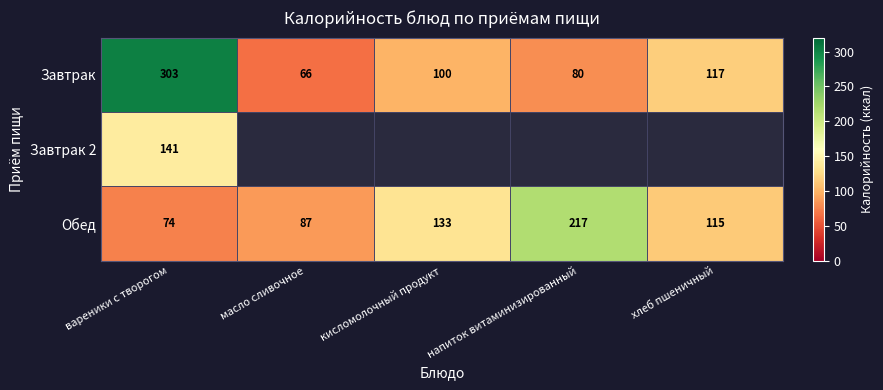

How many categories are shown in the chart?

5